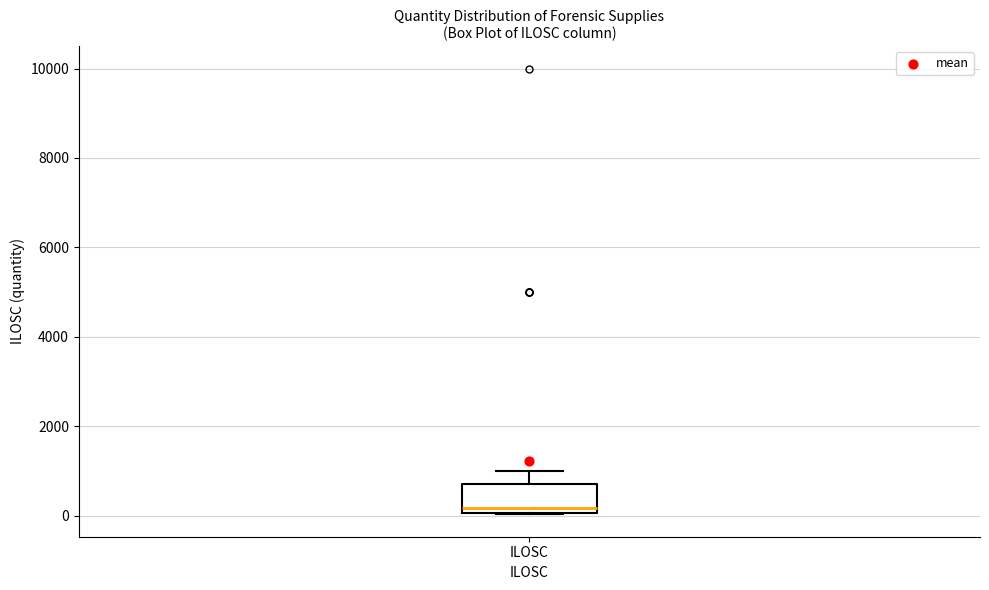

Transcribe this box plot: give where the median line is, the range the box spans, and where the two whiskers end, as read against the y-axis. The values are not printed on the chart, so give them approximately, as read against the axis.

median 200, box 0 to 800, whiskers 0 to 1000